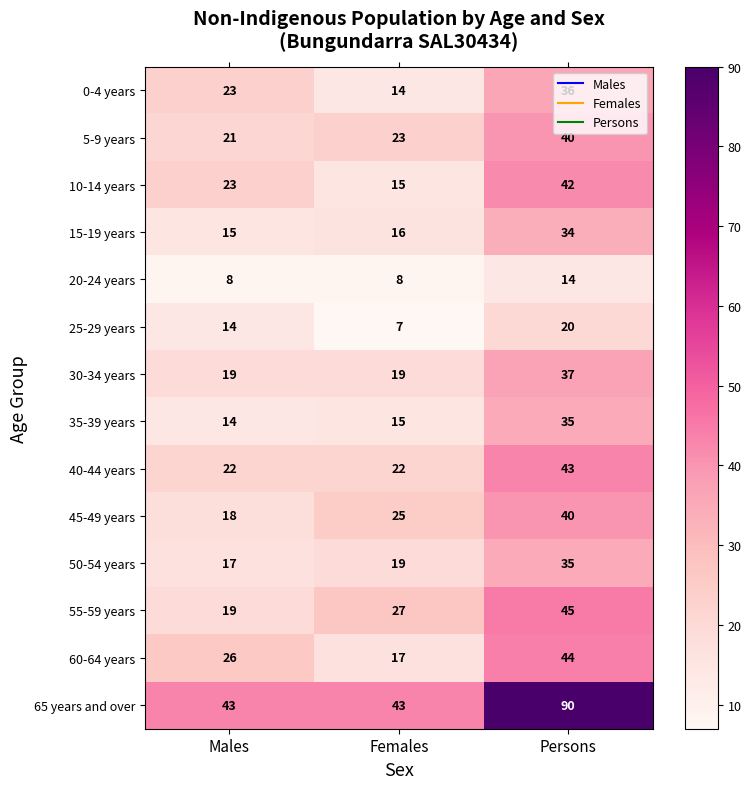

What is the spread (max minus min) of values at Females?

36